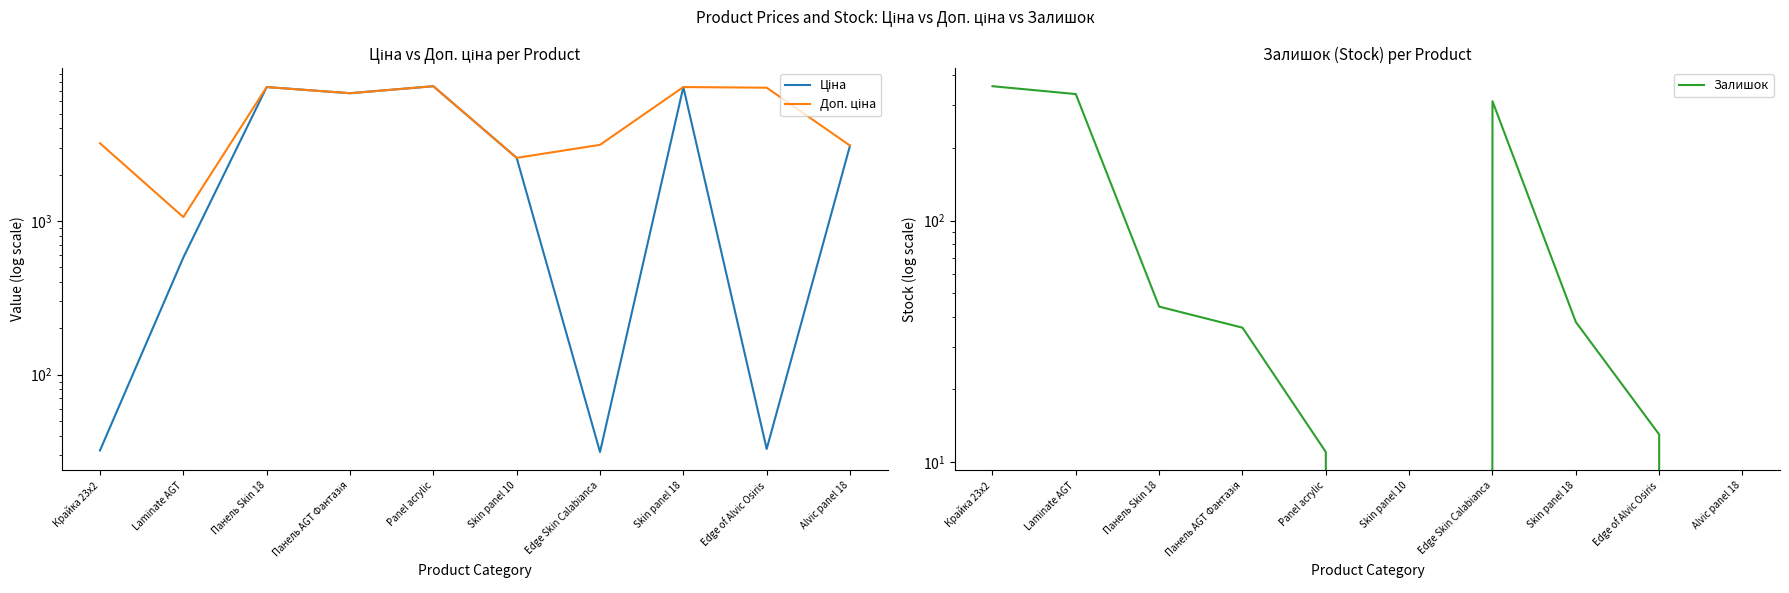

How many times do Залишок and Ціна cross each other?

3